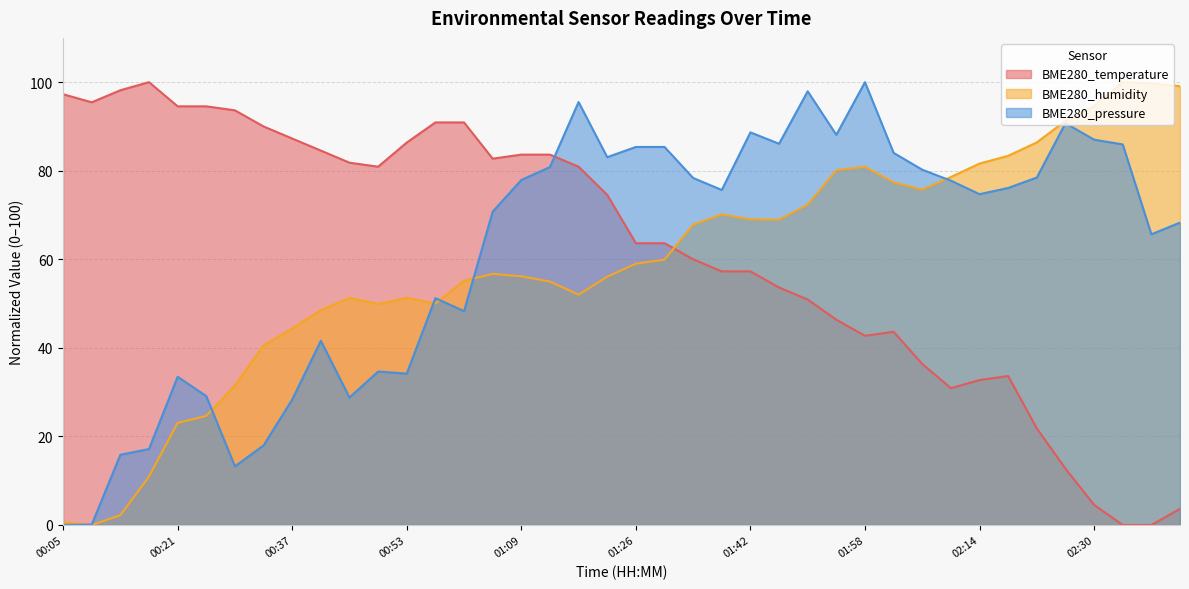

Which series has the largest total across all categories?

BME280_temperature